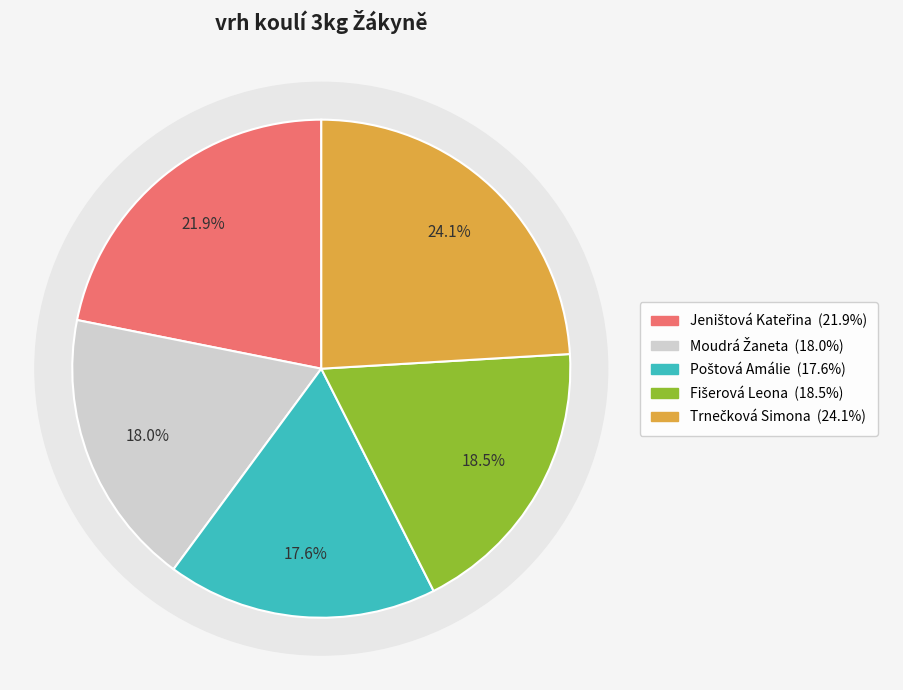

To the nearest percent, what is the difference between the Fišerová Leona and Jeništová Kateřina slice percentages?

3%